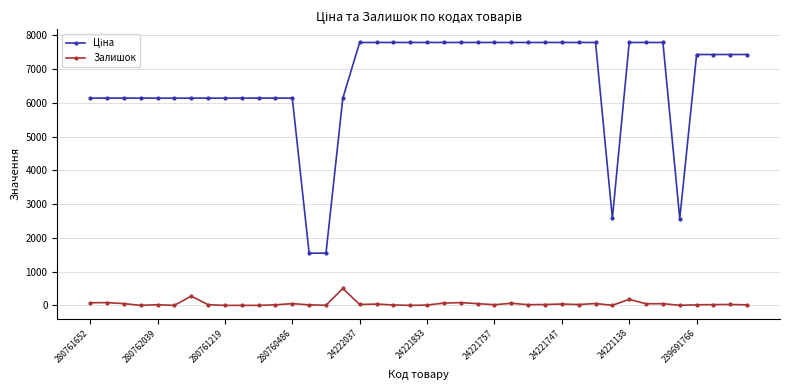

What is the sum of all Залишок values?

2022.0